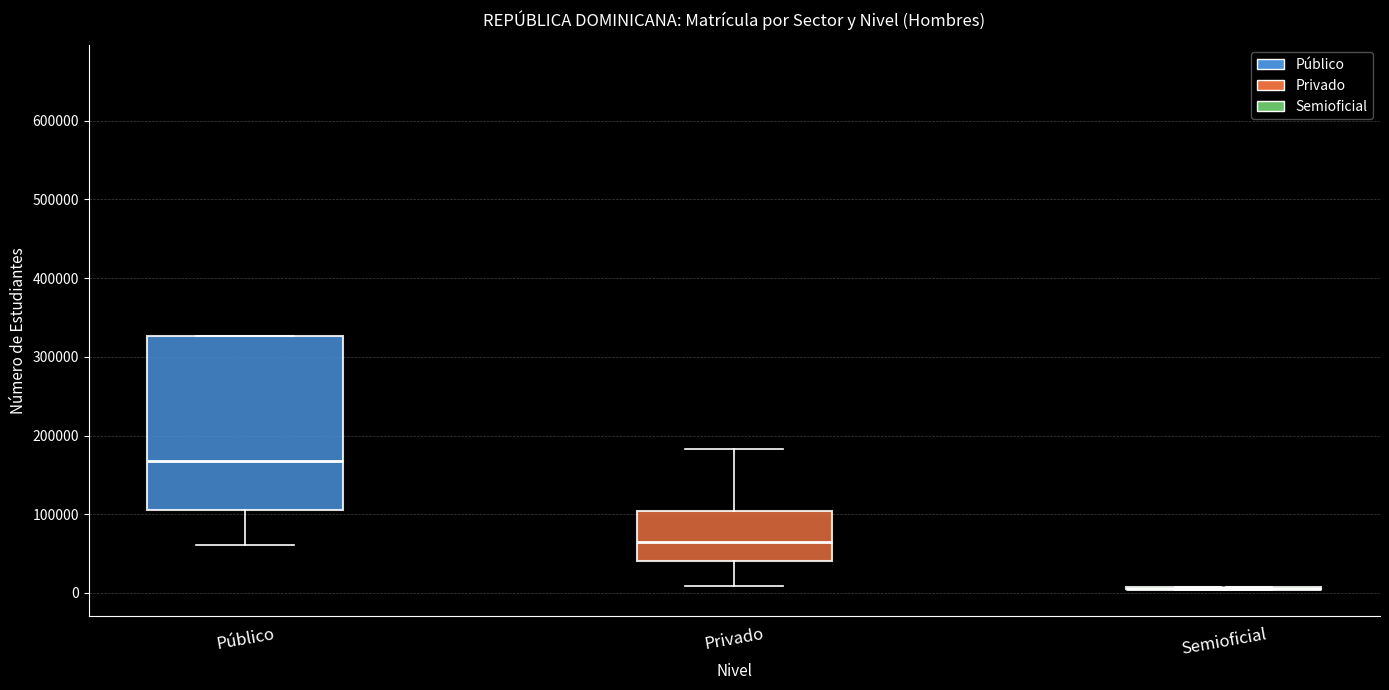

Reading left to right, transcribe this box plot: for each box, give where its median line is, the range the box spans, and where its two whiskers end, as read against the y-axis. The values are not printed on the chart, so give them approximately, as read against the axis.

Público: median 170000, box 110000 to 330000, whiskers 60000 to 330000
Privado: median 60000, box 40000 to 100000, whiskers 10000 to 180000
Semioficial: box collapsed to a line at 10000, whiskers 0 to 10000